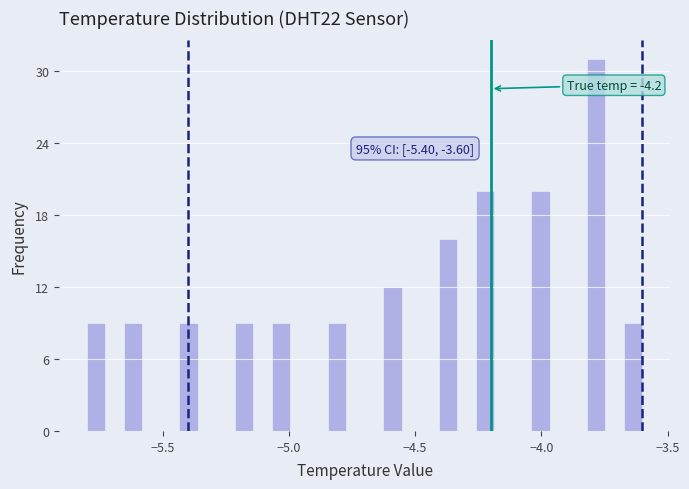

Around what value on the x-axis is the tallest bar? Give the approximate position of its centre, as read against the axis.

-3.80